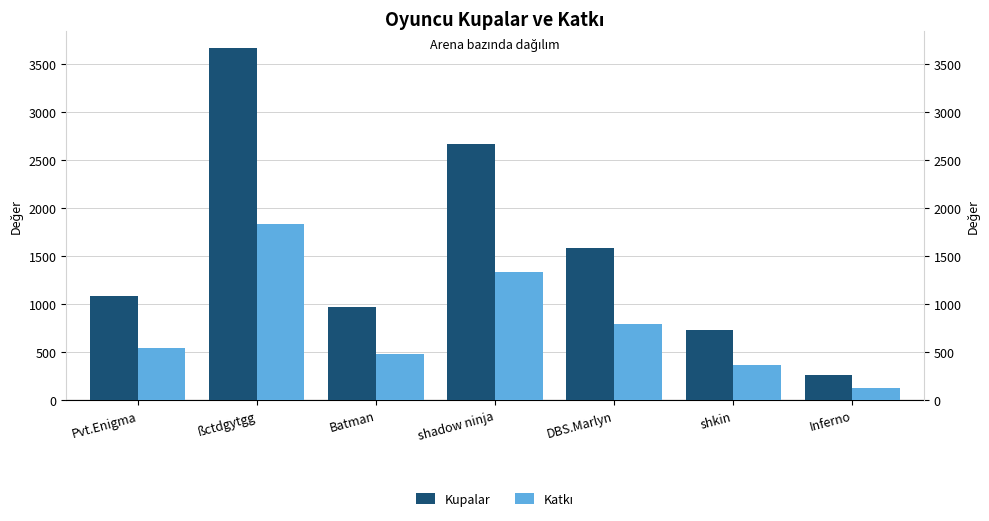

Reading right to left, transcribe all the data shown in this chart.

Kupalar: Inferno=260	shkin=734	DBS.Marlyn=1583	shadow ninja=2664	Batman=968	ßctdgytgg=3662	Pvt.Enigma=1090
Katkı: Inferno=130	shkin=367	DBS.Marlyn=791	shadow ninja=1332	Batman=484	ßctdgytgg=1831	Pvt.Enigma=545